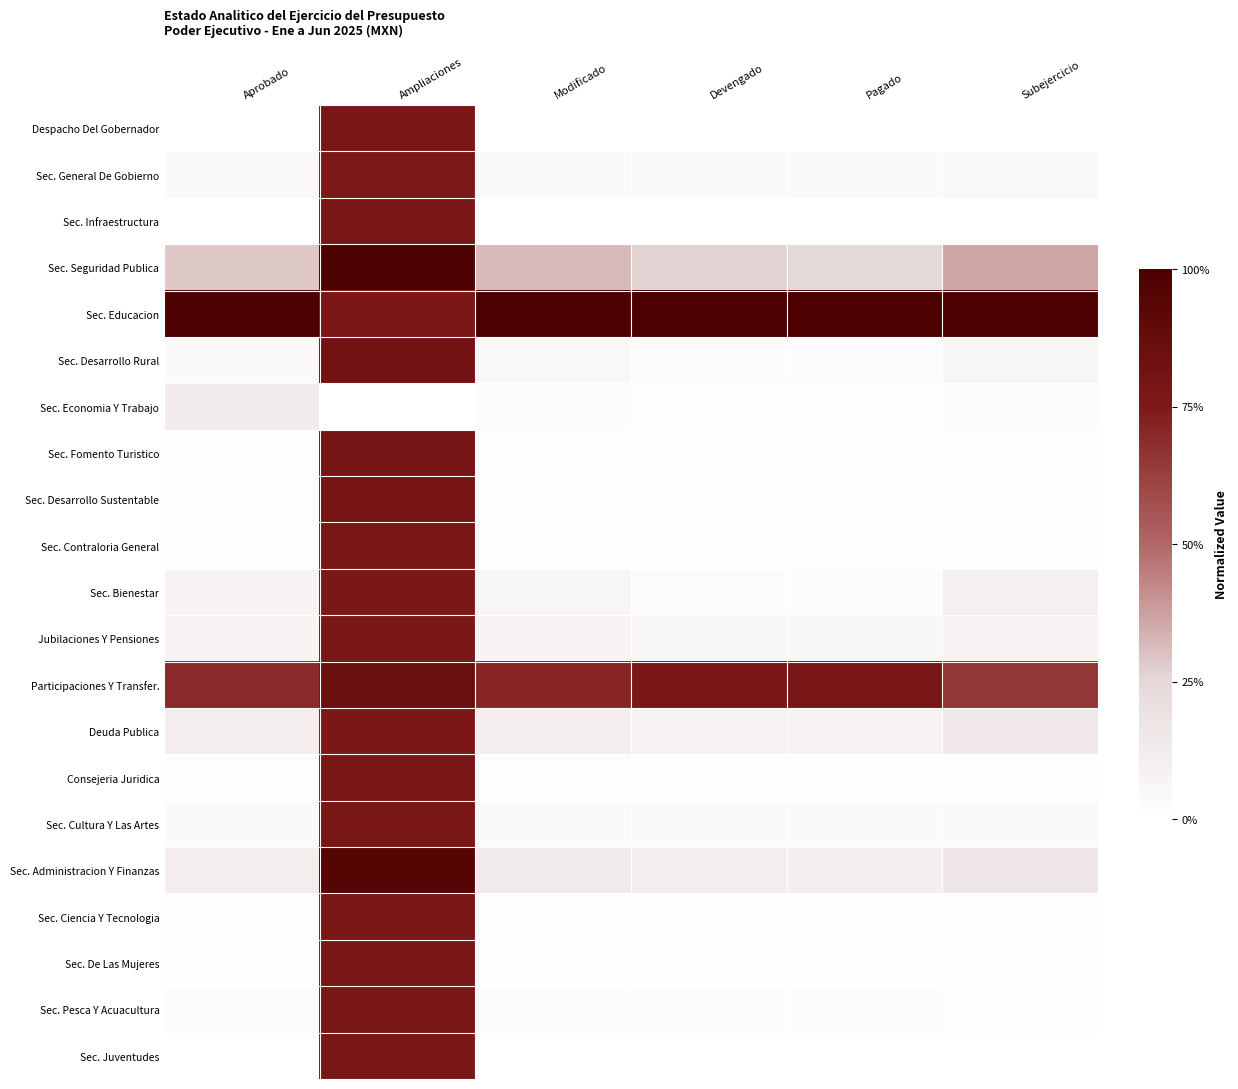

Reading right to left, list all the values displayed in this chart.

Despacho Del Gobernador: Subejercicio=0.0	Pagado=0.0	Devengado=0.0	Modificado=0.0	Ampliaciones=0.8	Aprobado=0.0
Sec. General De Gobierno: Subejercicio=0.0	Pagado=0.0	Devengado=0.0	Modificado=0.0	Ampliaciones=0.8	Aprobado=0.0
Sec. Infraestructura: Subejercicio=0.0	Pagado=0.0	Devengado=0.0	Modificado=0.0	Ampliaciones=0.8	Aprobado=0.0
Sec. Seguridad Publica: Subejercicio=0.4	Pagado=0.2	Devengado=0.3	Modificado=0.3	Ampliaciones=1.0	Aprobado=0.3
Sec. Educacion: Subejercicio=1.0	Pagado=1.0	Devengado=1.0	Modificado=1.0	Ampliaciones=0.8	Aprobado=1.0
Sec. Desarrollo Rural: Subejercicio=0.1	Pagado=0.0	Devengado=0.0	Modificado=0.0	Ampliaciones=0.8	Aprobado=0.0
Sec. Economia Y Trabajo: Subejercicio=0.0	Pagado=0.0	Devengado=0.0	Modificado=0.0	Ampliaciones=0.0	Aprobado=0.1
Sec. Fomento Turistico: Subejercicio=0.0	Pagado=0.0	Devengado=0.0	Modificado=0.0	Ampliaciones=0.8	Aprobado=0.0
Sec. Desarrollo Sustentable: Subejercicio=0.0	Pagado=0.0	Devengado=0.0	Modificado=0.0	Ampliaciones=0.8	Aprobado=0.0
Sec. Contraloria General: Subejercicio=0.0	Pagado=0.0	Devengado=0.0	Modificado=0.0	Ampliaciones=0.8	Aprobado=0.0
Sec. Bienestar: Subejercicio=0.1	Pagado=0.0	Devengado=0.0	Modificado=0.1	Ampliaciones=0.8	Aprobado=0.1
Jubilaciones Y Pensiones: Subejercicio=0.1	Pagado=0.1	Devengado=0.1	Modificado=0.1	Ampliaciones=0.8	Aprobado=0.1
Participaciones Y Transfer.: Subejercicio=0.7	Pagado=0.8	Devengado=0.8	Modificado=0.7	Ampliaciones=0.9	Aprobado=0.7
Deuda Publica: Subejercicio=0.1	Pagado=0.1	Devengado=0.1	Modificado=0.1	Ampliaciones=0.8	Aprobado=0.1
Consejeria Juridica: Subejercicio=0.0	Pagado=0.0	Devengado=0.0	Modificado=0.0	Ampliaciones=0.8	Aprobado=0.0
Sec. Cultura Y Las Artes: Subejercicio=0.0	Pagado=0.0	Devengado=0.0	Modificado=0.0	Ampliaciones=0.8	Aprobado=0.0
Sec. Administracion Y Finanzas: Subejercicio=0.2	Pagado=0.1	Devengado=0.1	Modificado=0.1	Ampliaciones=0.9	Aprobado=0.1
Sec. Ciencia Y Tecnologia: Subejercicio=0.0	Pagado=0.0	Devengado=0.0	Modificado=0.0	Ampliaciones=0.8	Aprobado=0.0
Sec. De Las Mujeres: Subejercicio=0.0	Pagado=0.0	Devengado=0.0	Modificado=0.0	Ampliaciones=0.8	Aprobado=0.0
Sec. Pesca Y Acuacultura: Subejercicio=0.0	Pagado=0.0	Devengado=0.0	Modificado=0.0	Ampliaciones=0.8	Aprobado=0.0
Sec. Juventudes: Subejercicio=0.0	Pagado=0.0	Devengado=0.0	Modificado=0.0	Ampliaciones=0.8	Aprobado=0.0